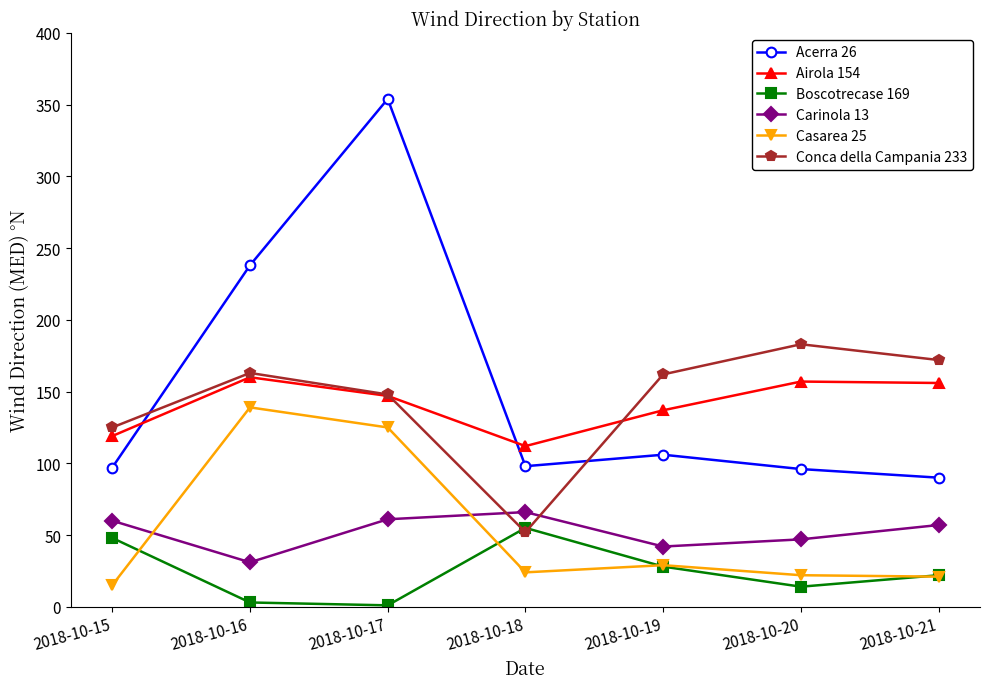

The value of Conca della Campania 233 at 2018-10-19 is 69. True or false?

False